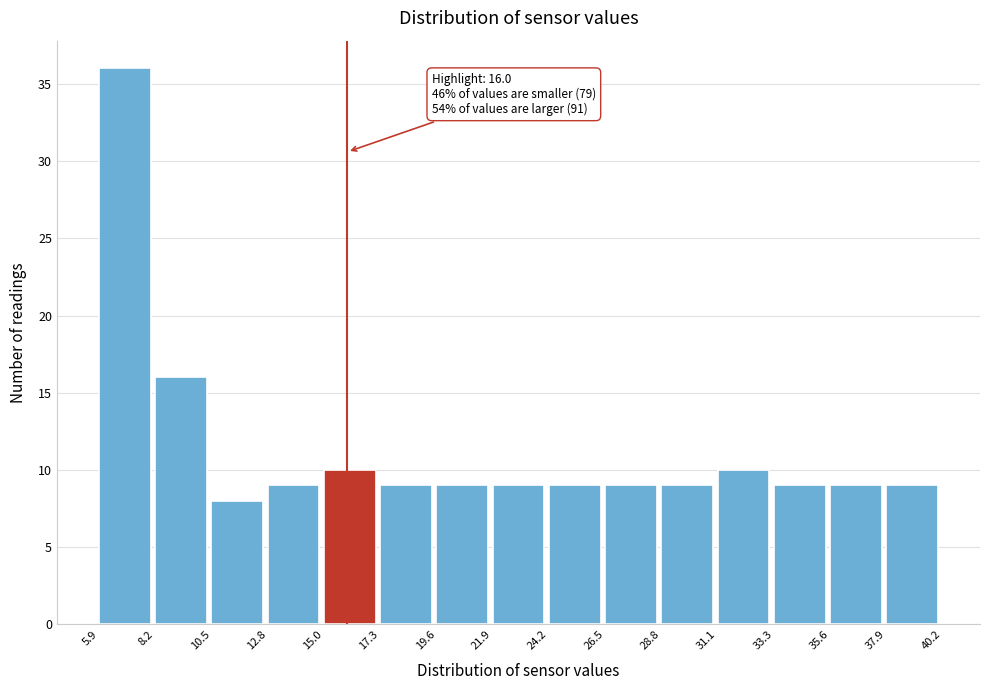

Which range on the x-axis has the tallest bar?

5.9 to 8.2